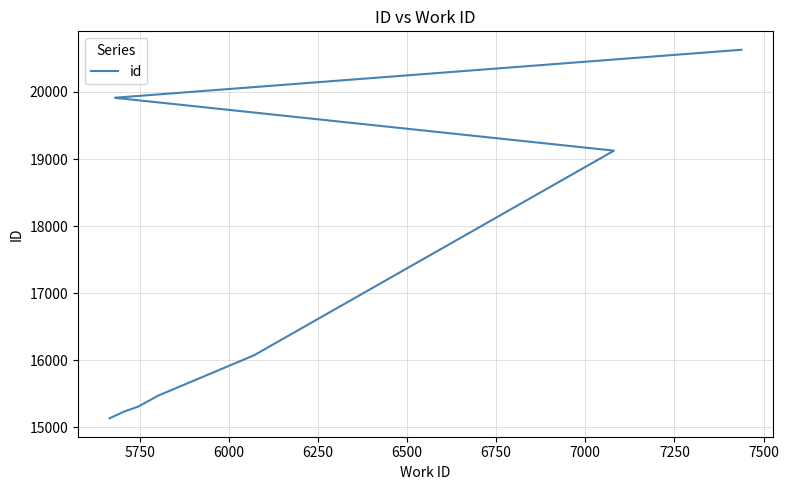

What is the smallest value displayed?

15131